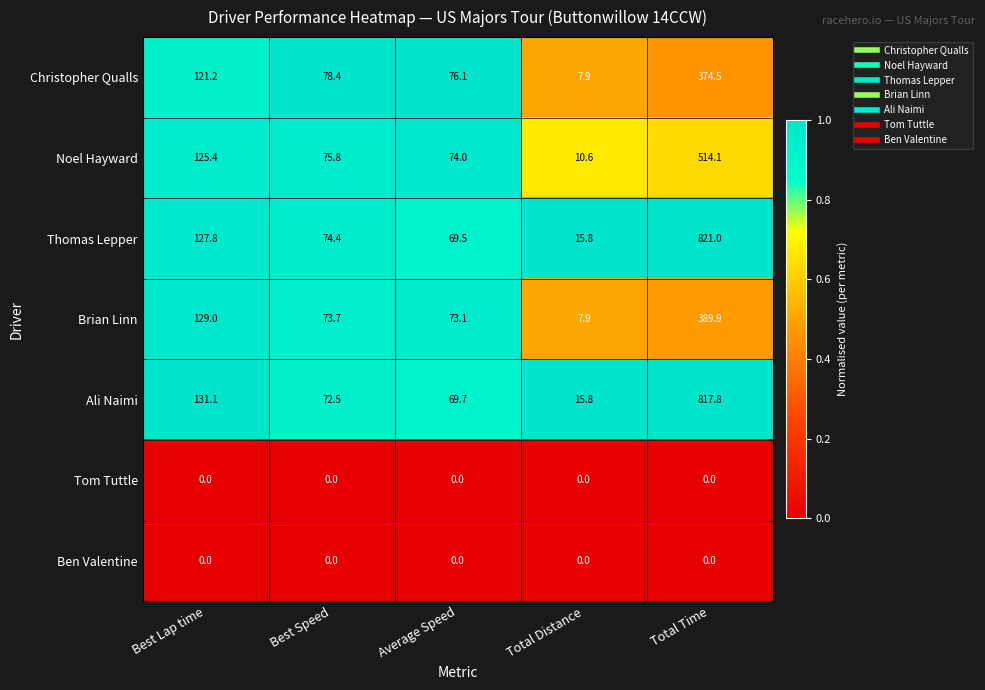

Which category has the highest value across all series?

Total Time